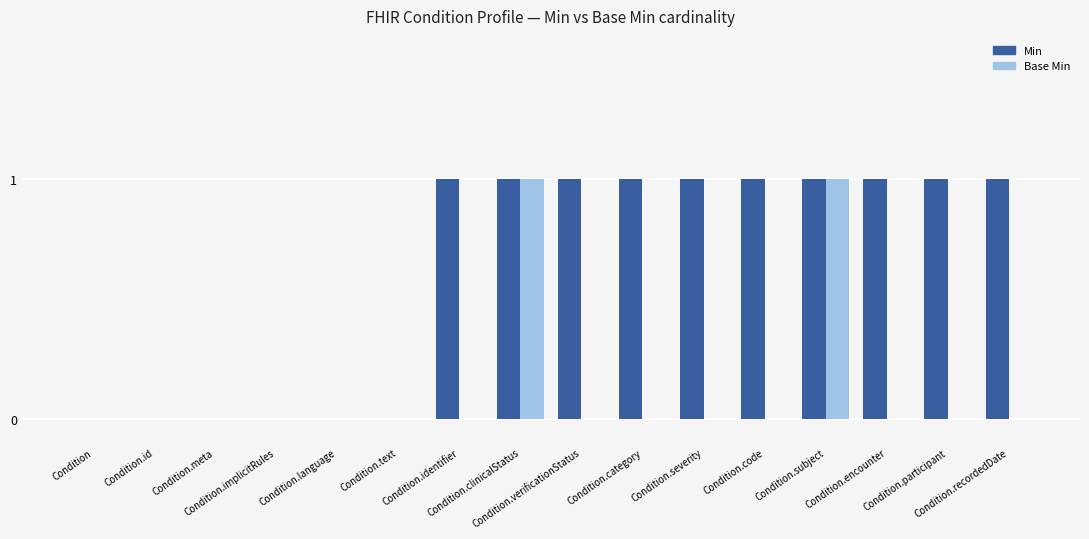

What is the sum of the Min values at Condition.identifier and Condition.implicitRules?

1